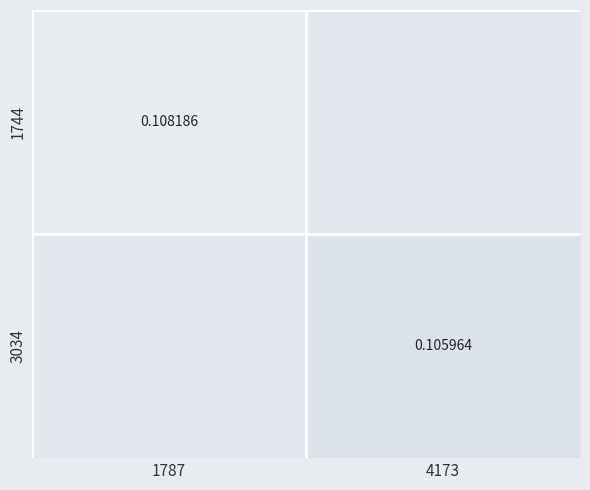

Between 4173 and 1787, which is larger?

1787